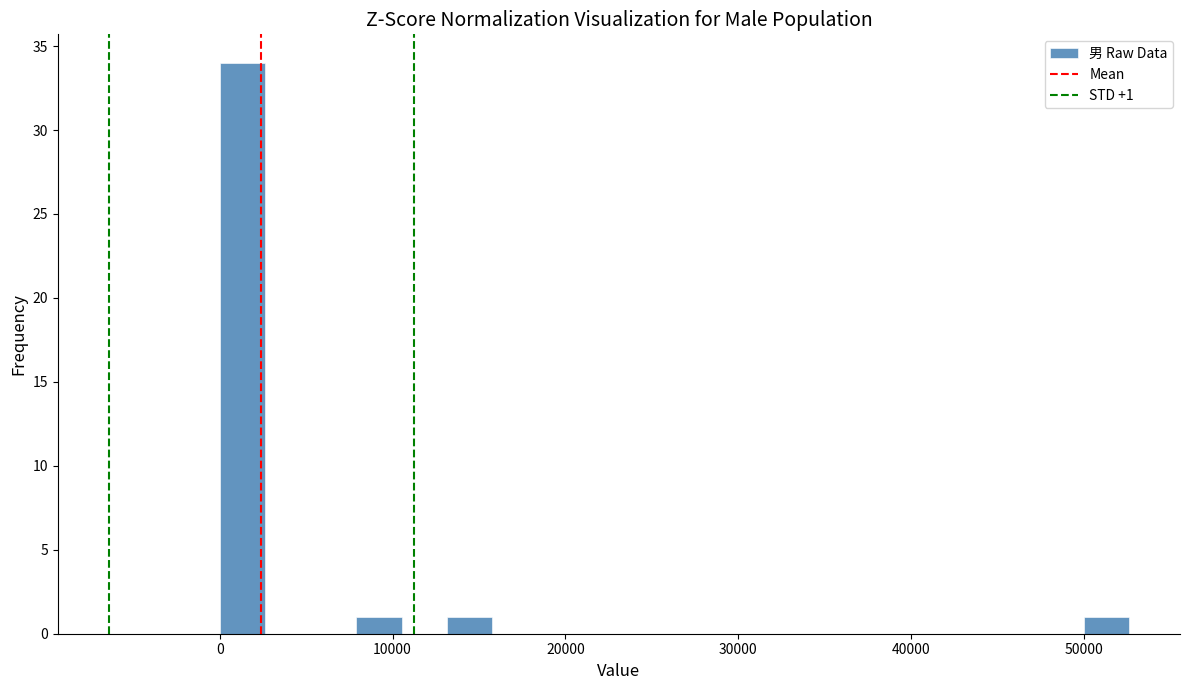

Around what value on the x-axis is the tallest bar? Give the approximate position of its centre, as read against the axis.

1000